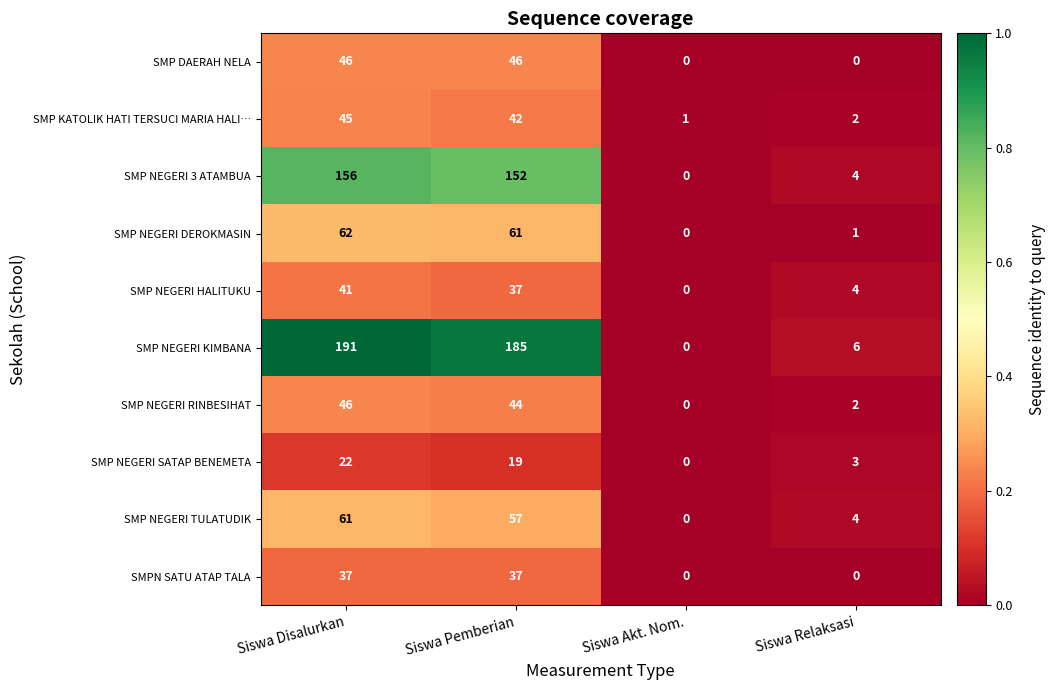

Rank the categories by SMP NEGERI 3 ATAMBUA value from highest to lowest.

Siswa Disalurkan, Siswa Pemberian, Siswa Relaksasi, Siswa Akt. Nom.